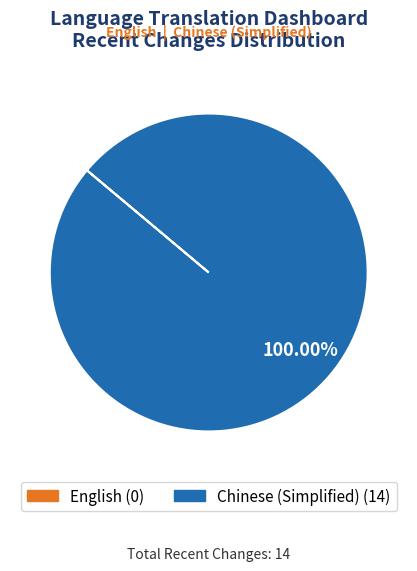

Is there a majority slice in this chart?

Yes